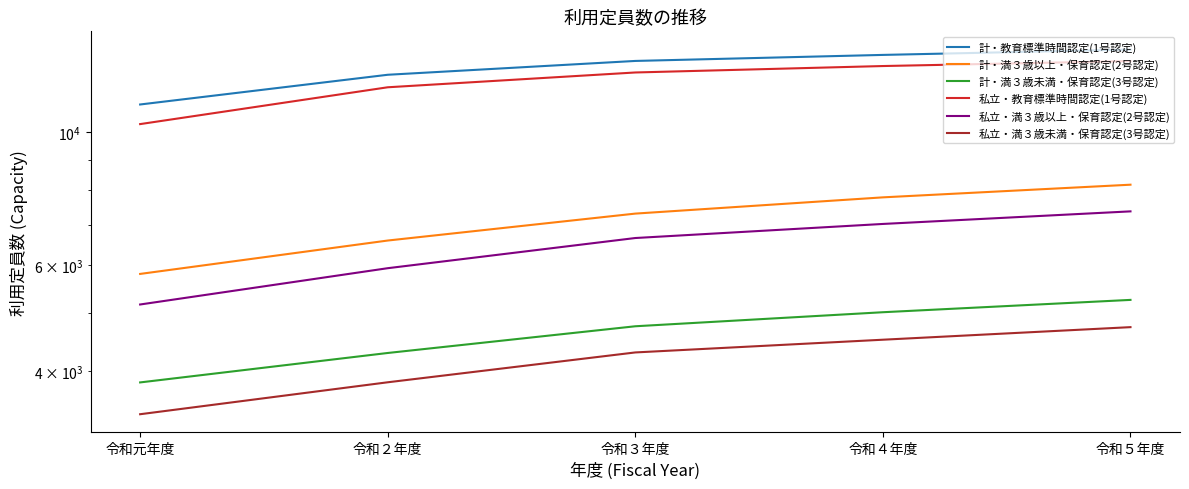

What are all the series names shown in the legend?

計・教育標準時間認定(1号認定), 計・満３歳以上・保育認定(2号認定), 計・満３歳未満・保育認定(3号認定), 私立・教育標準時間認定(1号認定), 私立・満３歳以上・保育認定(2号認定), 私立・満３歳未満・保育認定(3号認定)